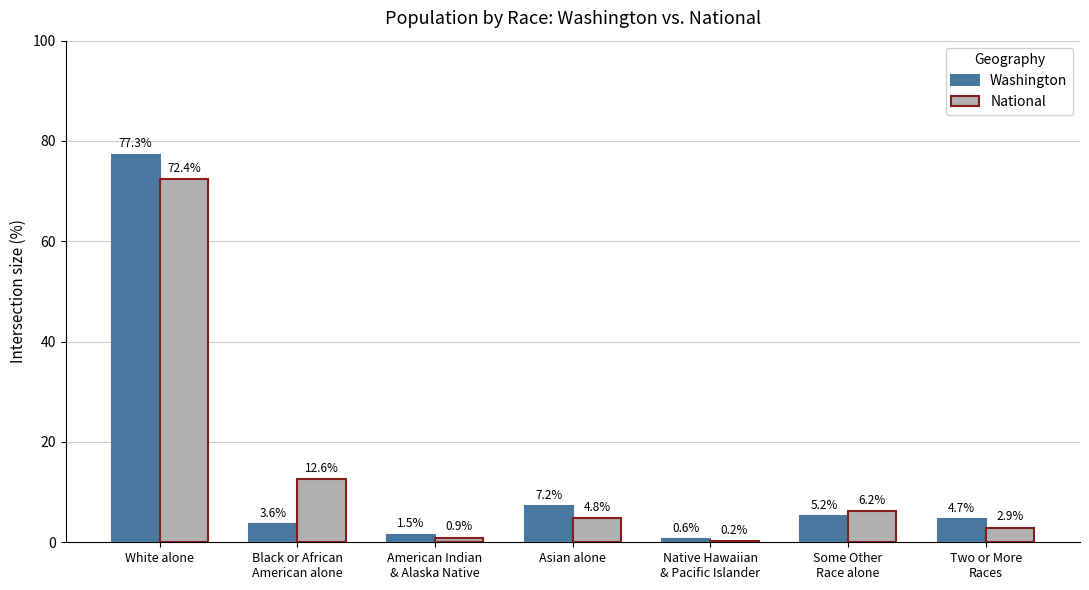

What is the maximum value shown in the chart?

77.3